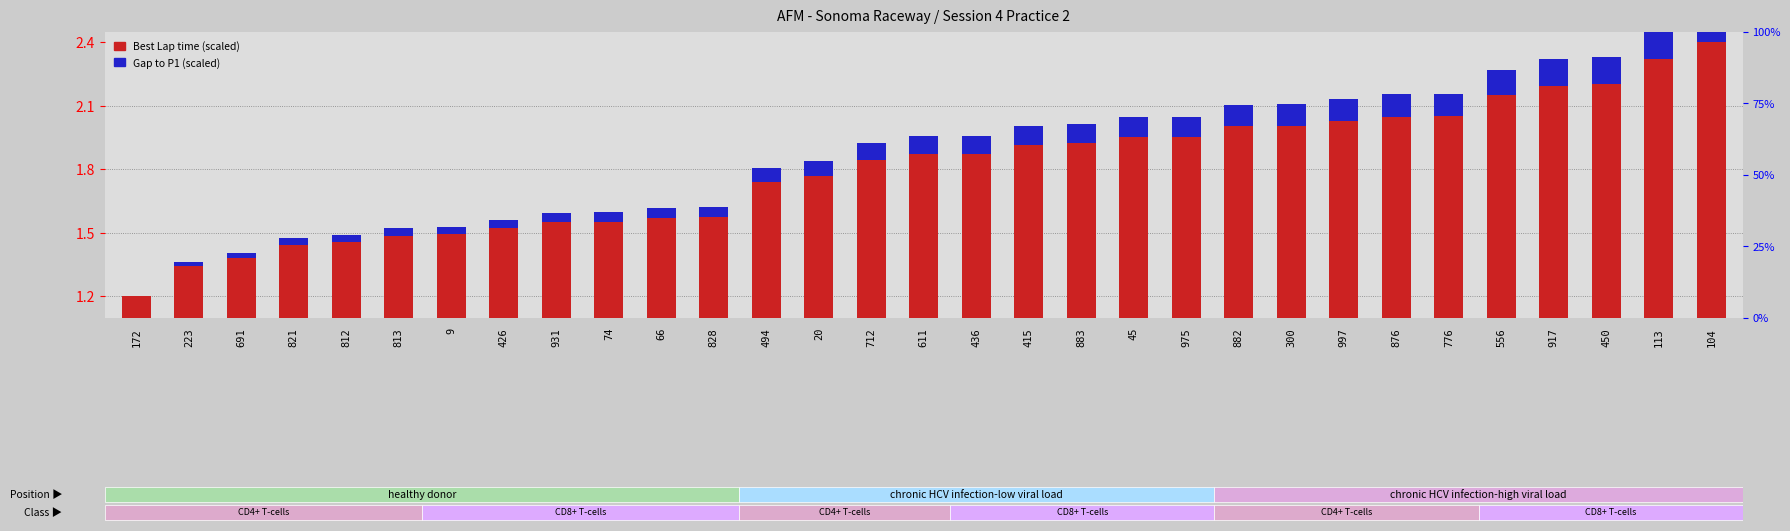

Reading left to right, list all the values displayed in this chart.

Best Lap time (scaled): 1.2	1.3	1.4	1.4	1.5	1.5	1.5	1.5	1.5	1.6	1.6	1.6	1.7	1.8	1.8	1.9	1.9	1.9	1.9	2.0	2.0	2.0	2.0	2.0	2.0	2.0	2.1	2.2	2.2	2.3	2.4
Gap to P1 (scaled): 0.0	0.0	0.0	0.0	0.0	0.0	0.0	0.0	0.0	0.0	0.0	0.0	0.1	0.1	0.1	0.1	0.1	0.1	0.1	0.1	0.1	0.1	0.1	0.1	0.1	0.1	0.1	0.1	0.1	0.1	0.1